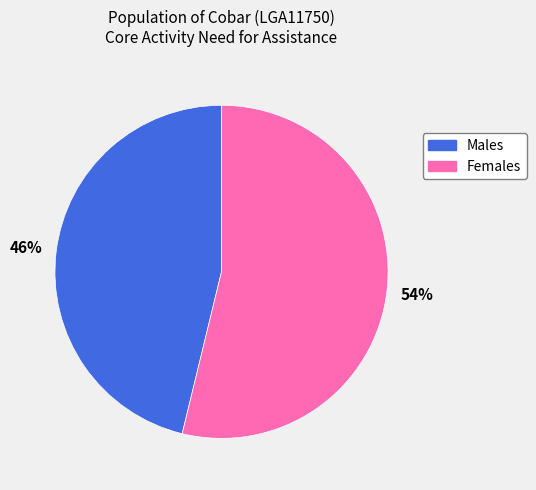

Count the number of slices in the pie.

2